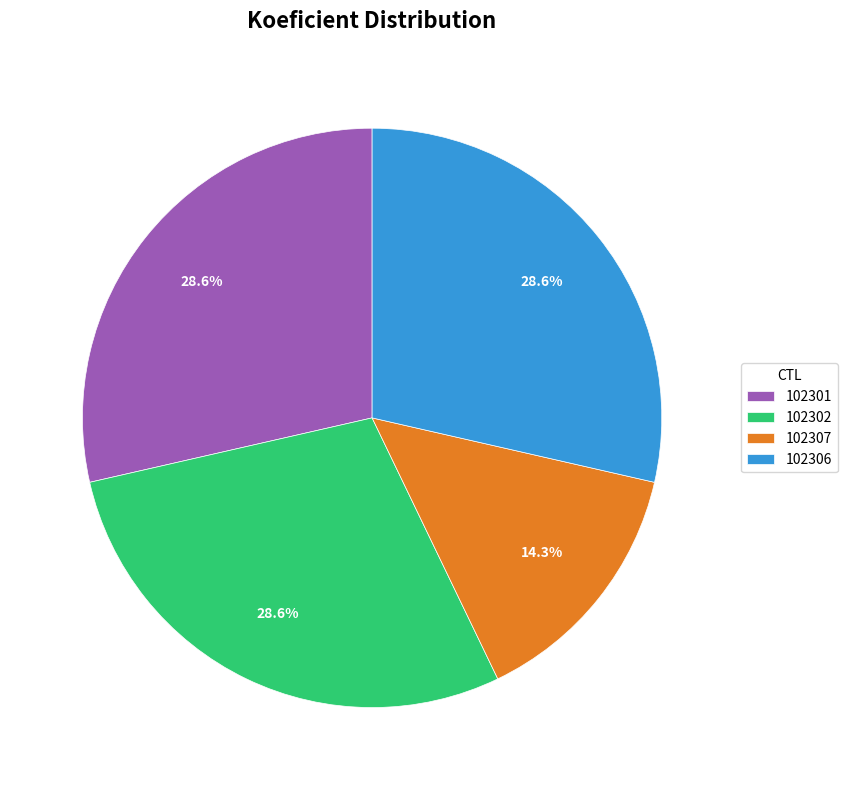

Is there any slice that represents more than half of the pie?

No